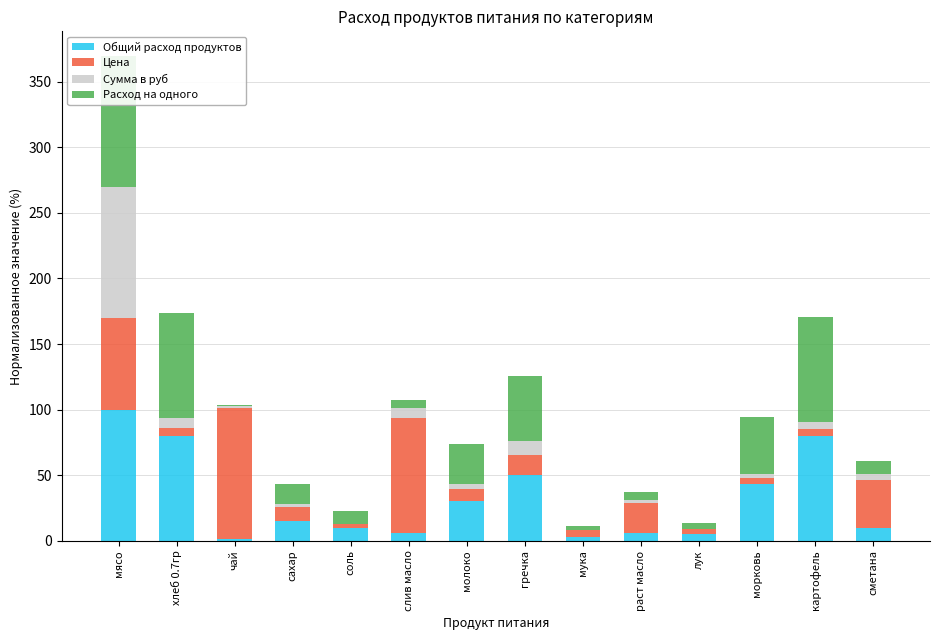

What is the value of the Расход на одного bar at the 2nd from the left?

80.0